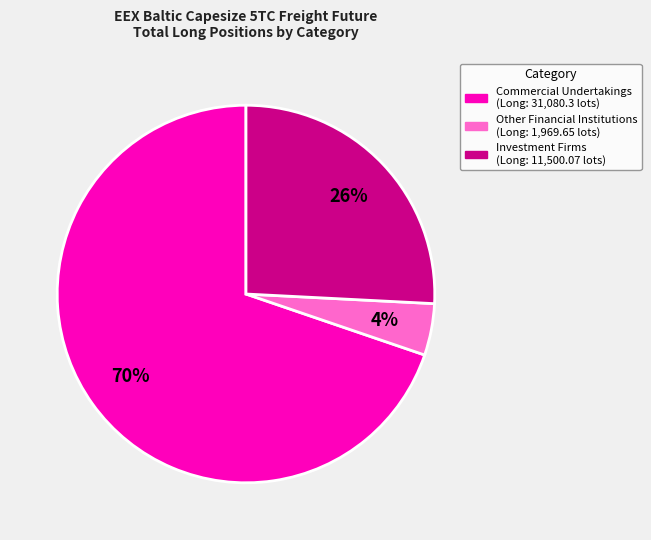

Is there any slice that represents more than half of the pie?

Yes